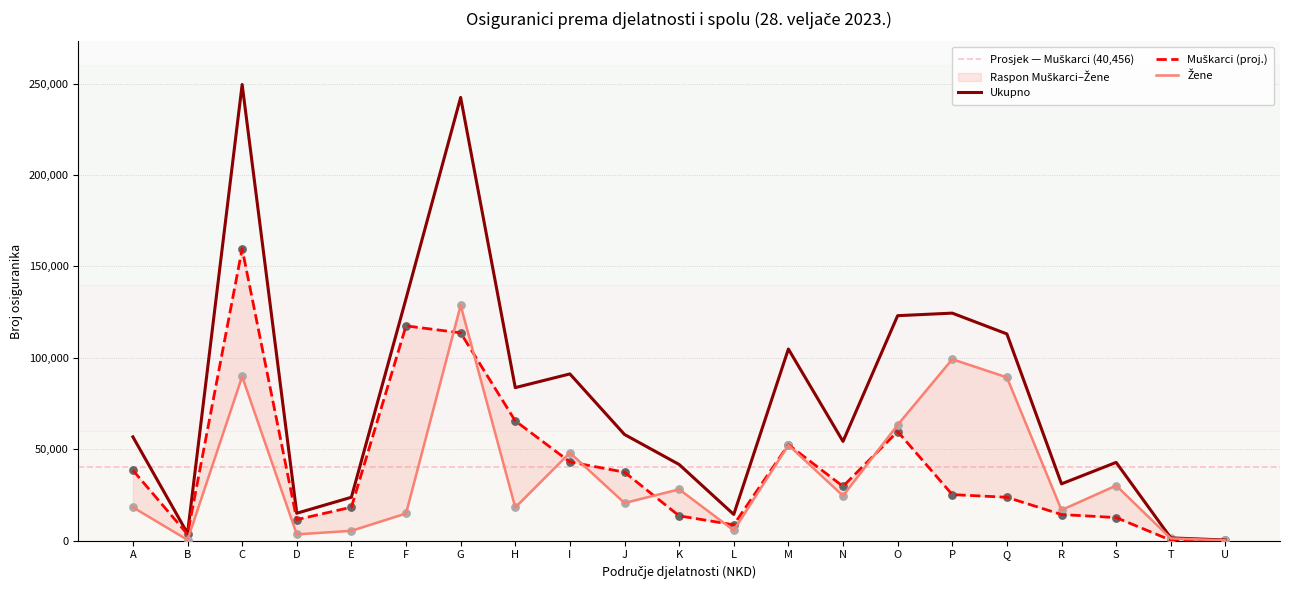

What are all the series names shown in the legend?

Muškarci, Žene, Ukupno